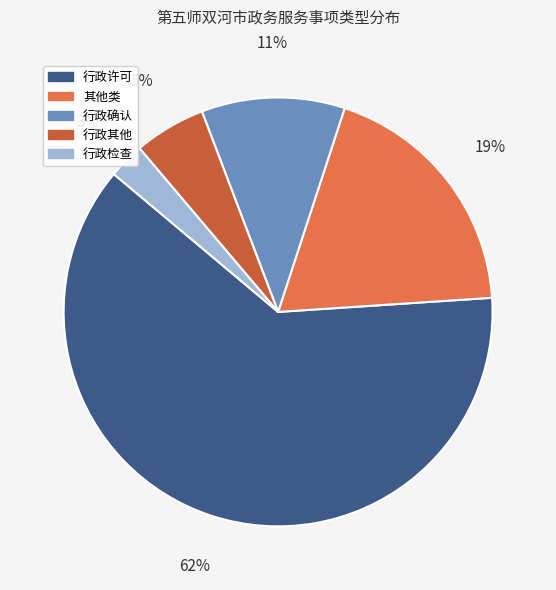

Which category has the smallest portion of the pie?

行政检查